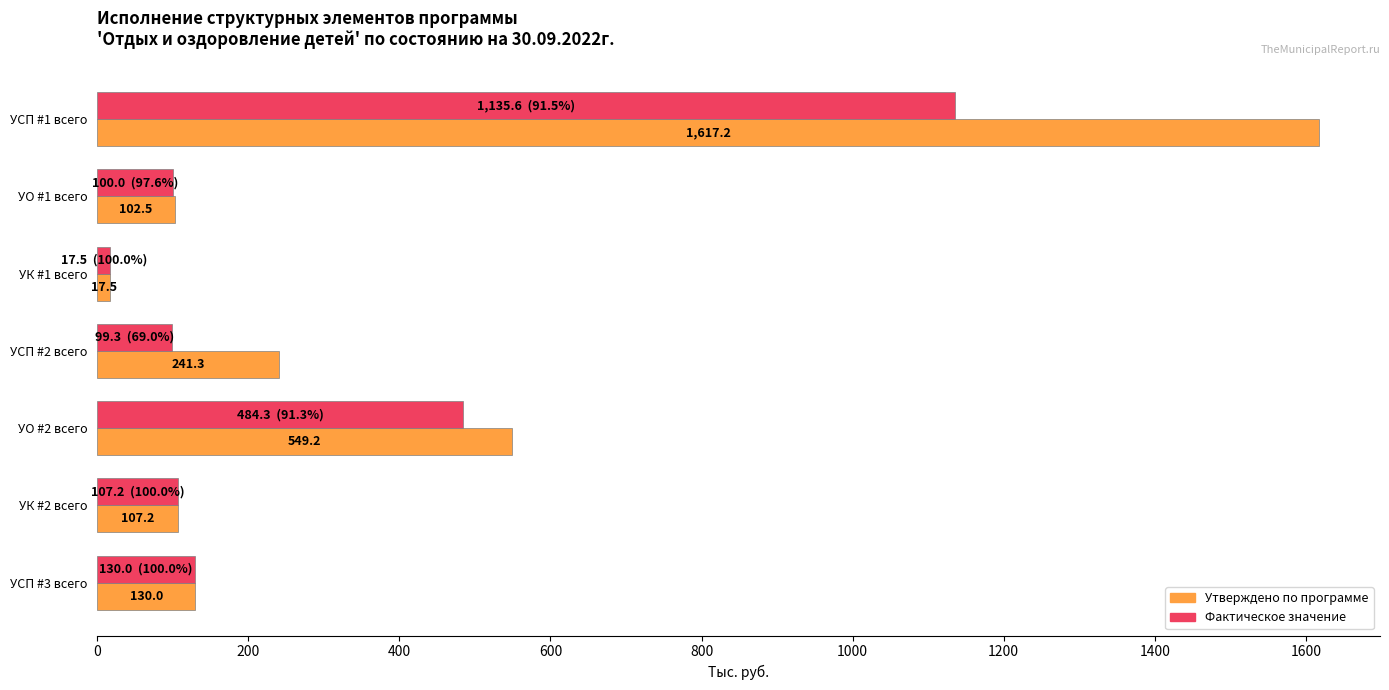

The value of Утверждено по программе at УО #1 всего is 102.5. True or false?

True